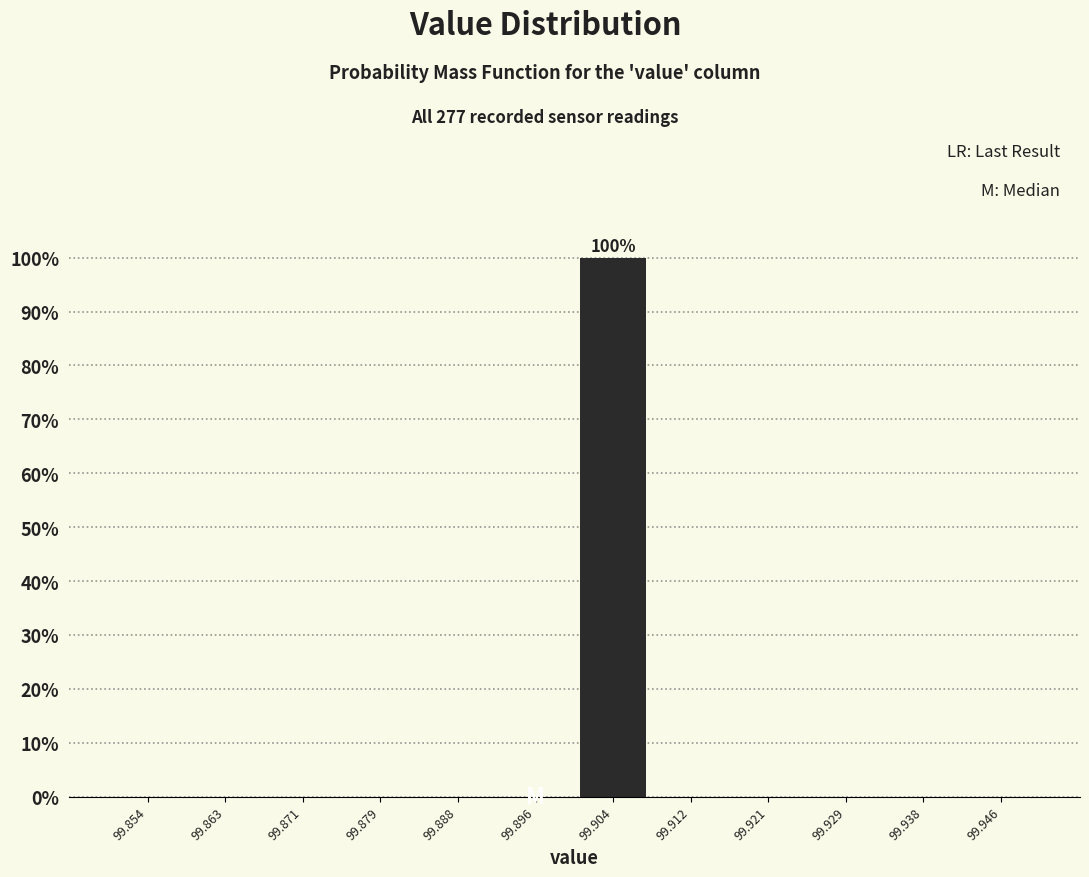

Over which range of the x-axis is the bar tallest?

99.900 to 99.908